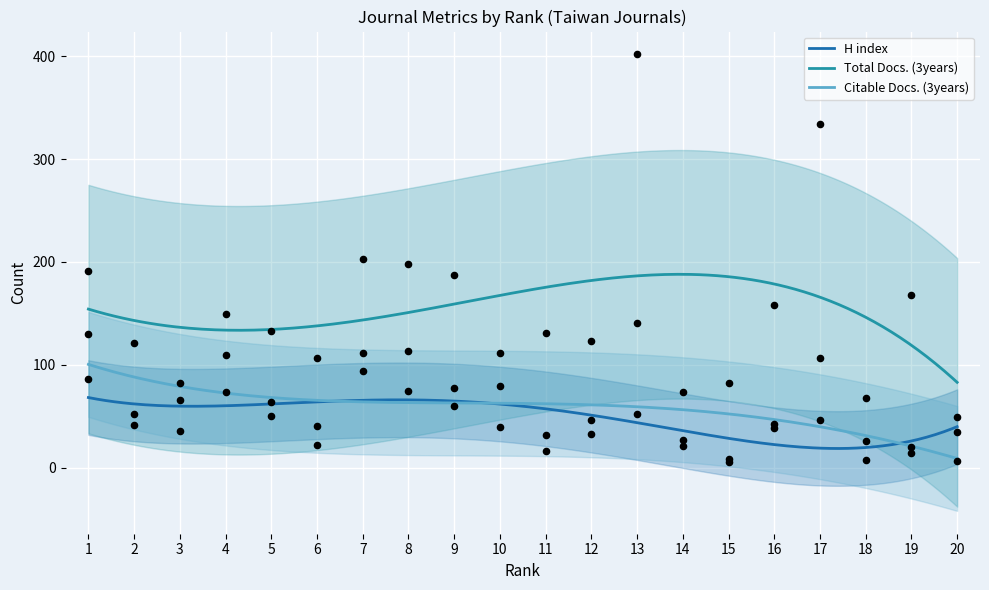

At which category is the sum across all series the highest?

13